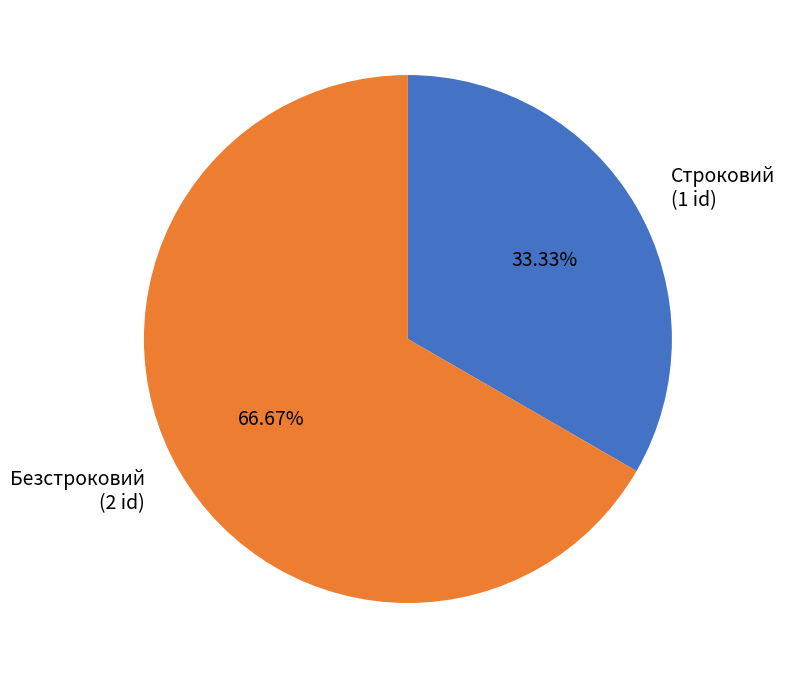

Combined, do Безстроковий and Строковий account for over 50%?

Yes